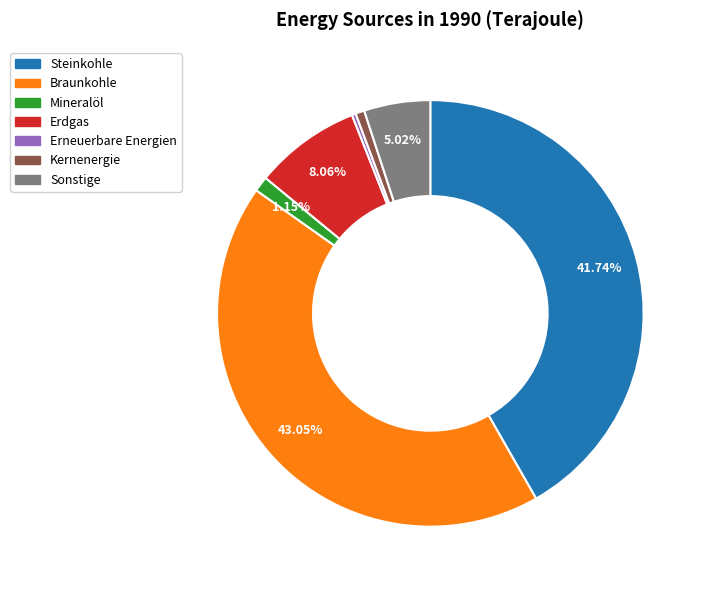

Which slice is the largest?

Braunkohle